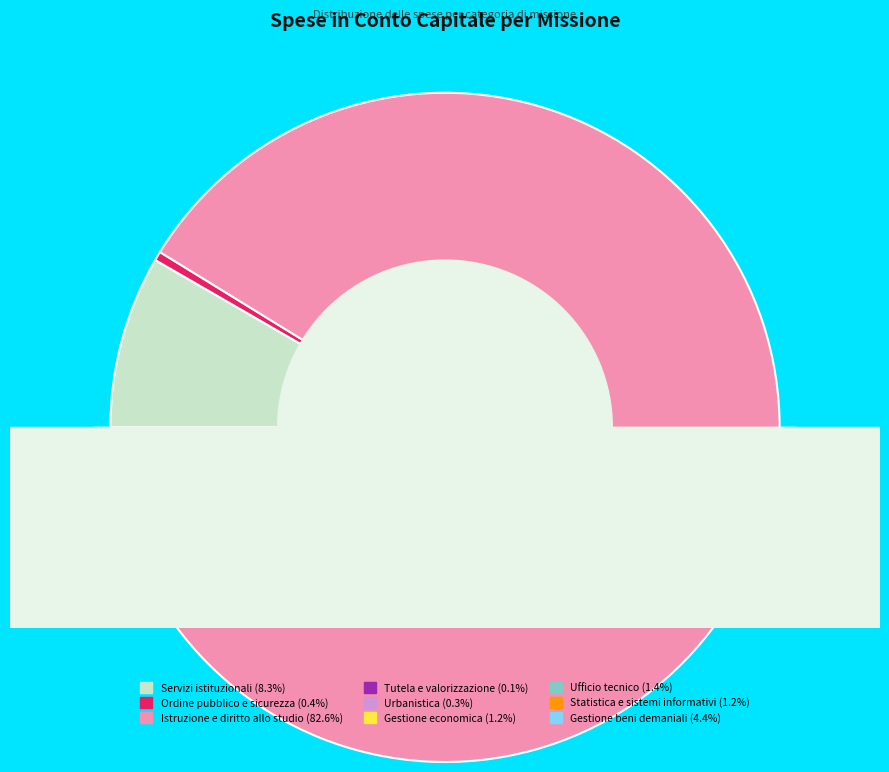

What is the total percentage of Gestione economica and Statistica e sistemi informativi?

2.4%